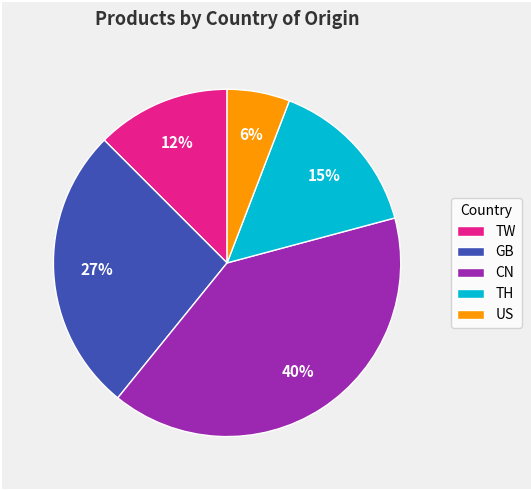

To the nearest percent, what is the combined percentage of US and TW?

18%